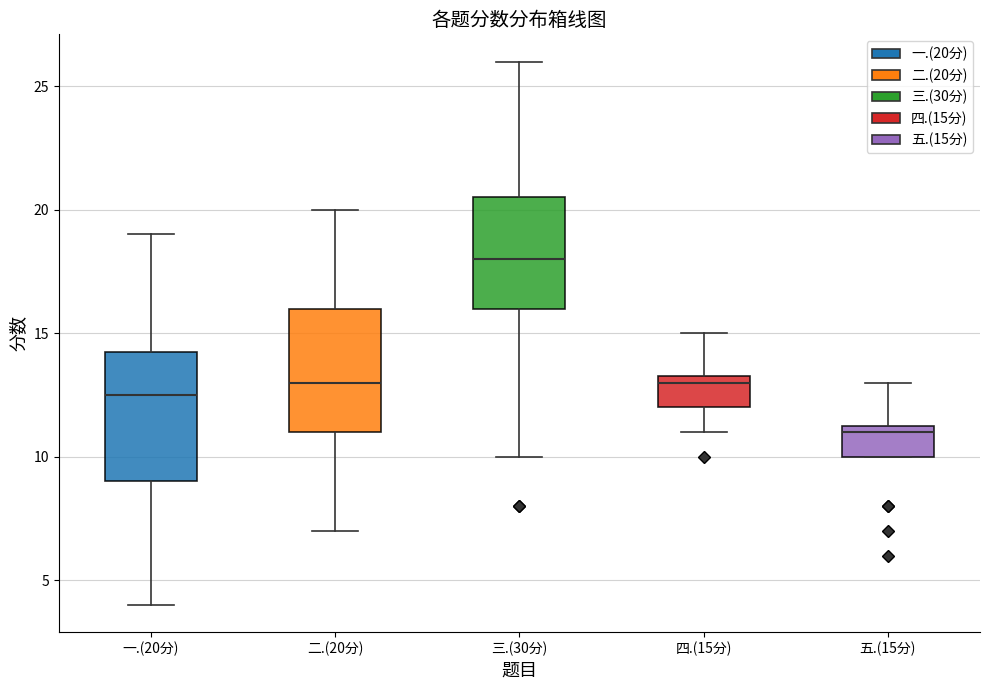

Reading left to right, transcribe this box plot: for each box, give where its median line is, the range the box spans, and where its two whiskers end, as read against the y-axis. The values are not printed on the chart, so give them approximately, as read against the axis.

一.(20分): median 12.5, box 9.0 to 14.5, whiskers 4.0 to 19.0
二.(20分): median 13.0, box 11.0 to 16.0, whiskers 7.0 to 20.0
三.(30分): median 18.0, box 16.0 to 20.5, whiskers 10.0 to 26.0
四.(15分): median 13.0, box 12.0 to 13.5, whiskers 11.0 to 15.0
五.(15分): median 11.0, box 10.0 to 11.5, whiskers 10.0 to 13.0